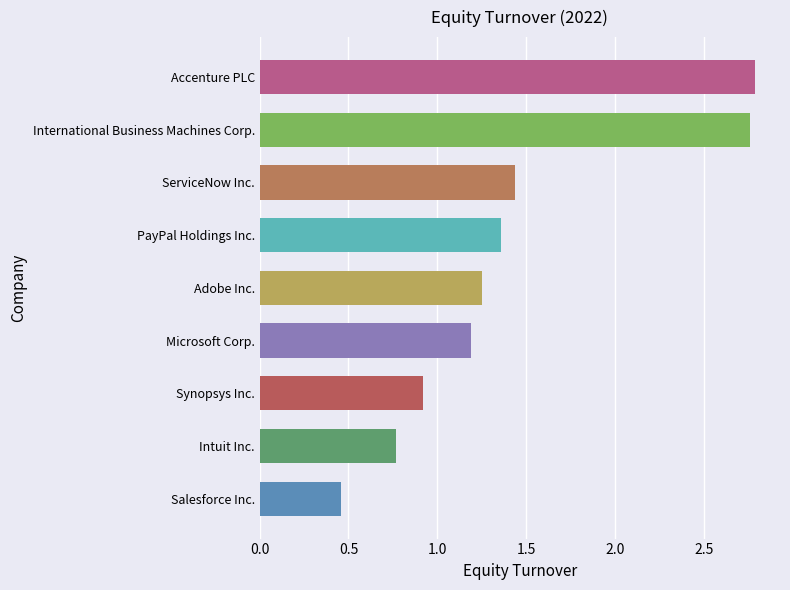

What is the sum of all values?

12.9